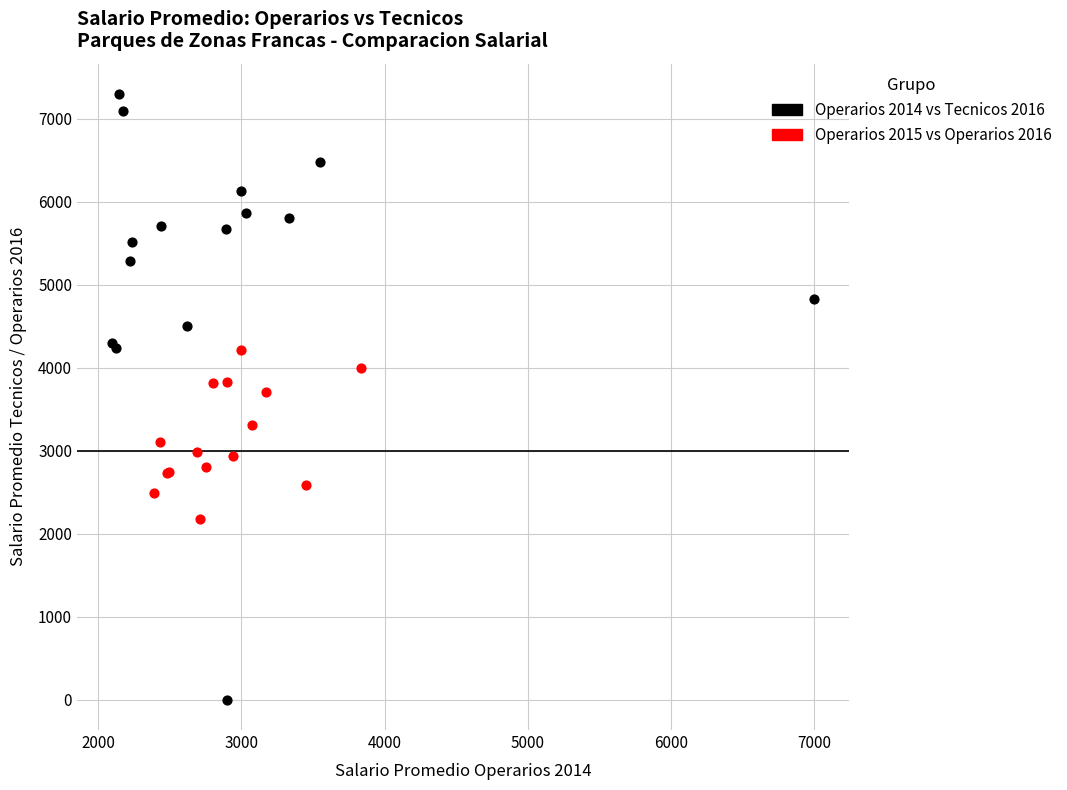

Which series reaches the maximum Y coordinate?

Operarios 2014 vs Tecnicos 2016